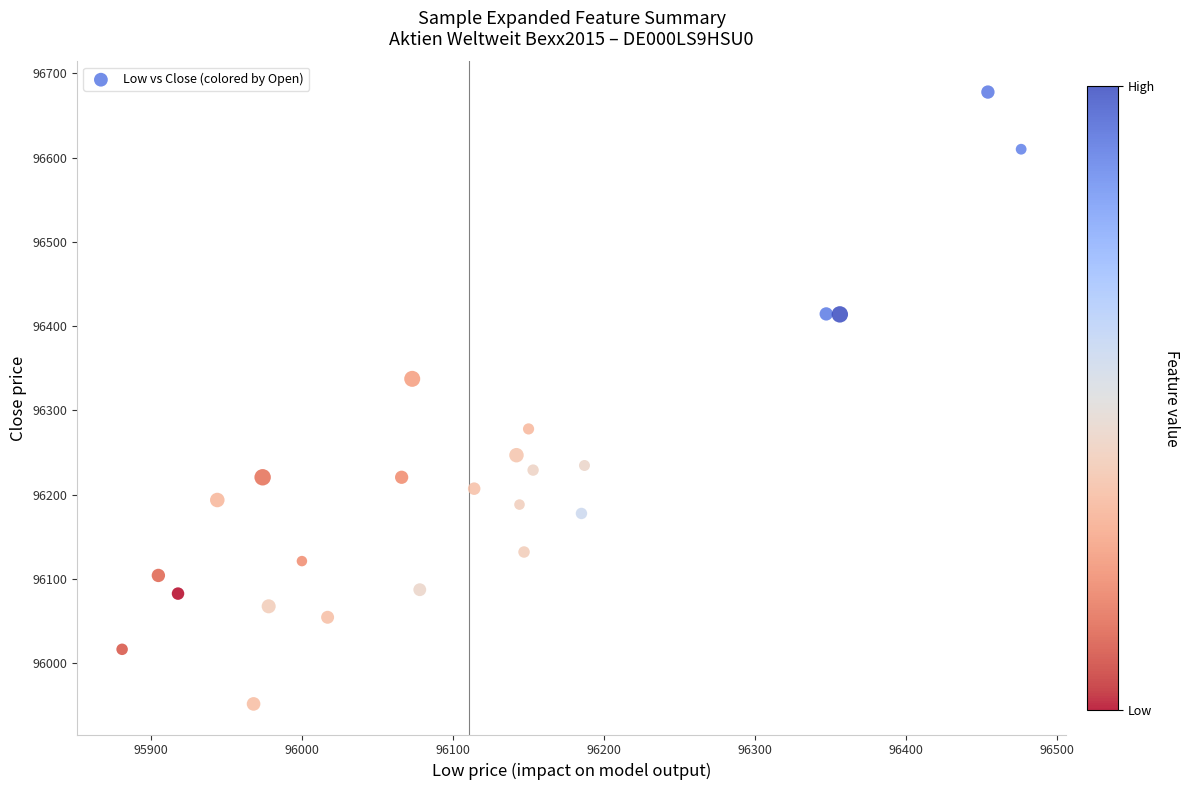

What Y value in the scatter plot is closest to 96314?

96337.4